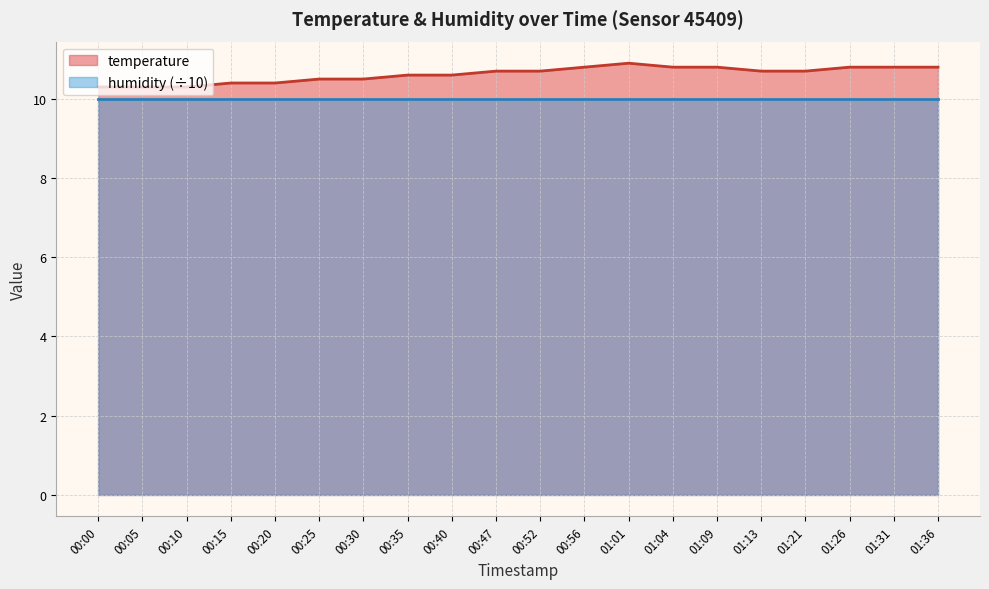

What is the label of the 11th point from the right?

00:47